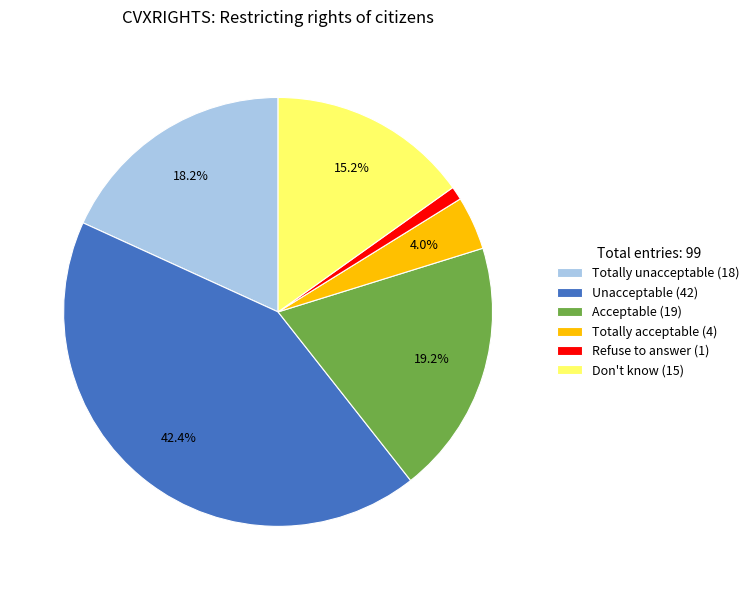

Count the number of slices in the pie.

6